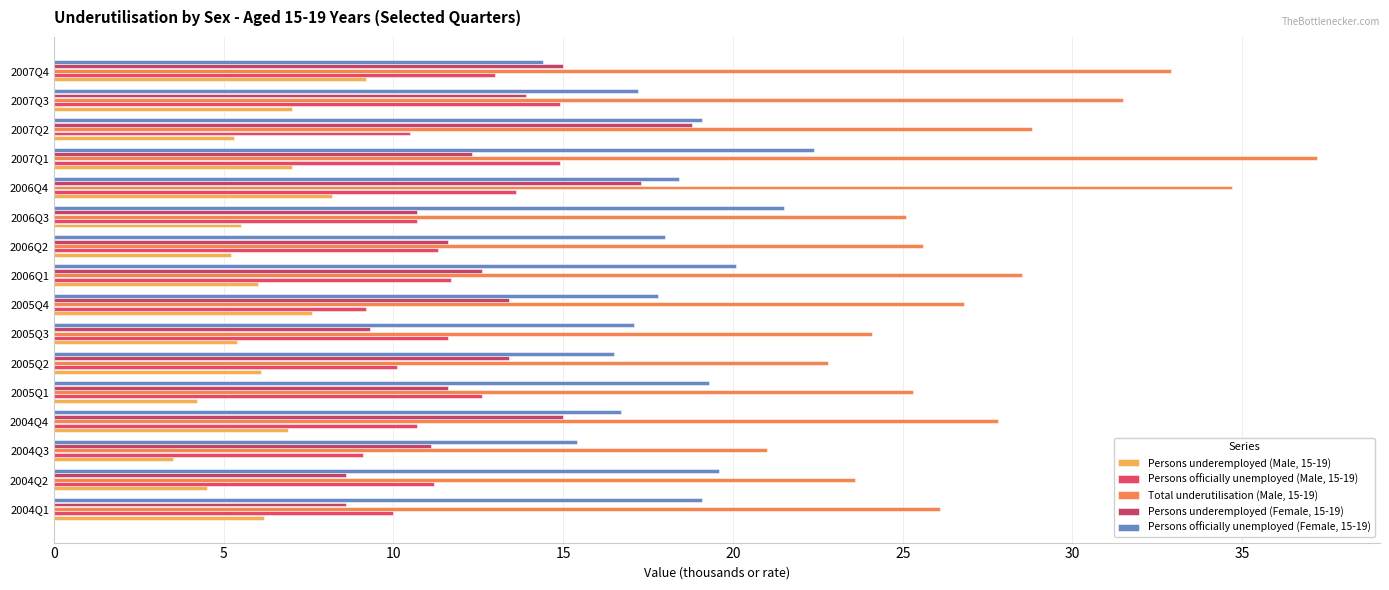

What is the total value across all series at 2006Q4?

92.2